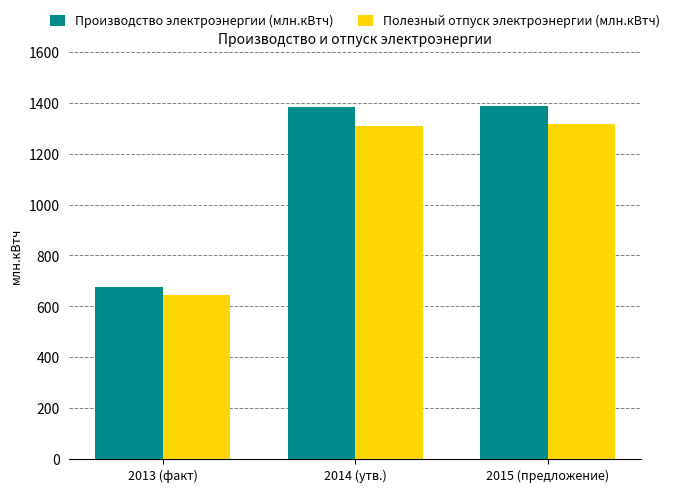

True or false: Полезный отпуск электроэнергии (млн.кВтч) has a value of 1876.4 at 2015 (предложение).

False